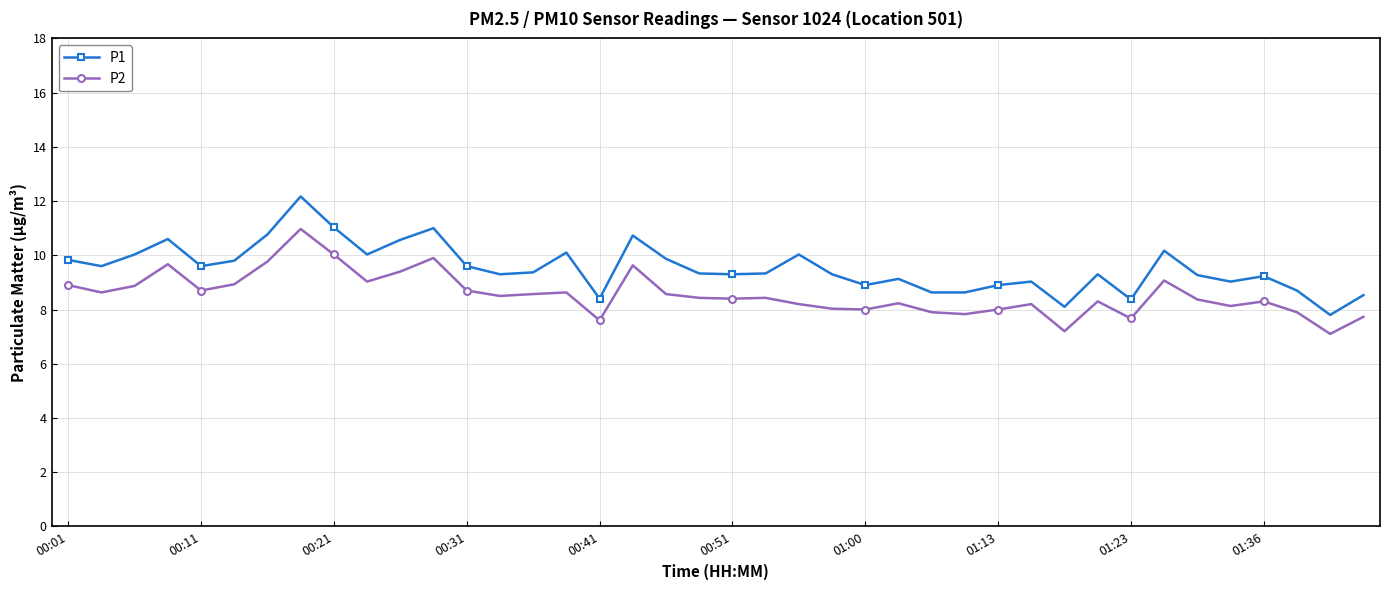

What is the sum of all P2 values?

342.4